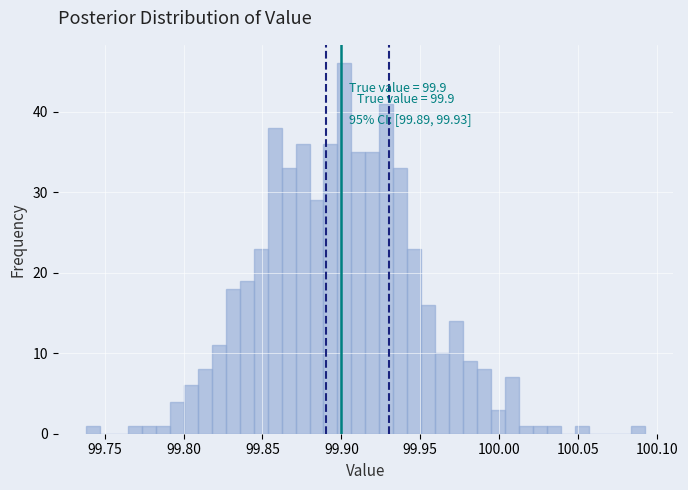

Read against the x-axis, roughly where is the centre of the tallest bar?

99.900